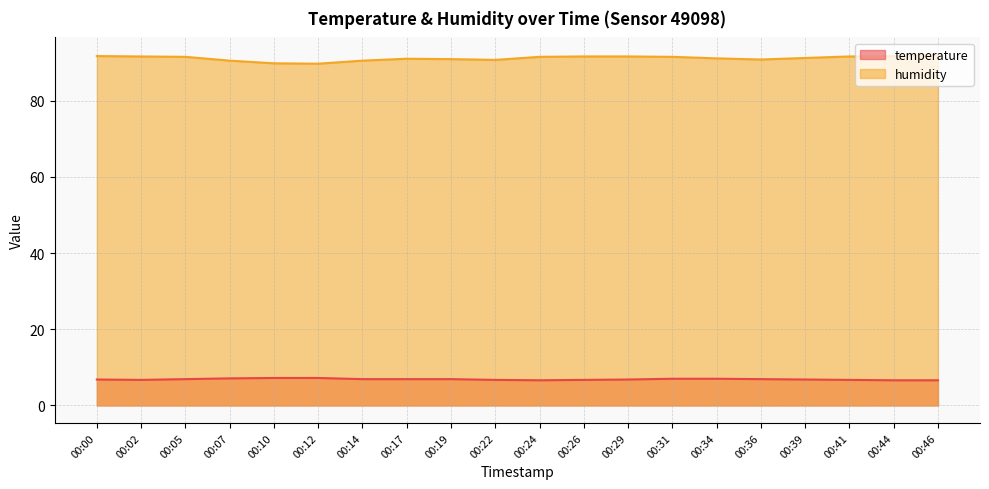

Which series has the widest spread of values?

humidity